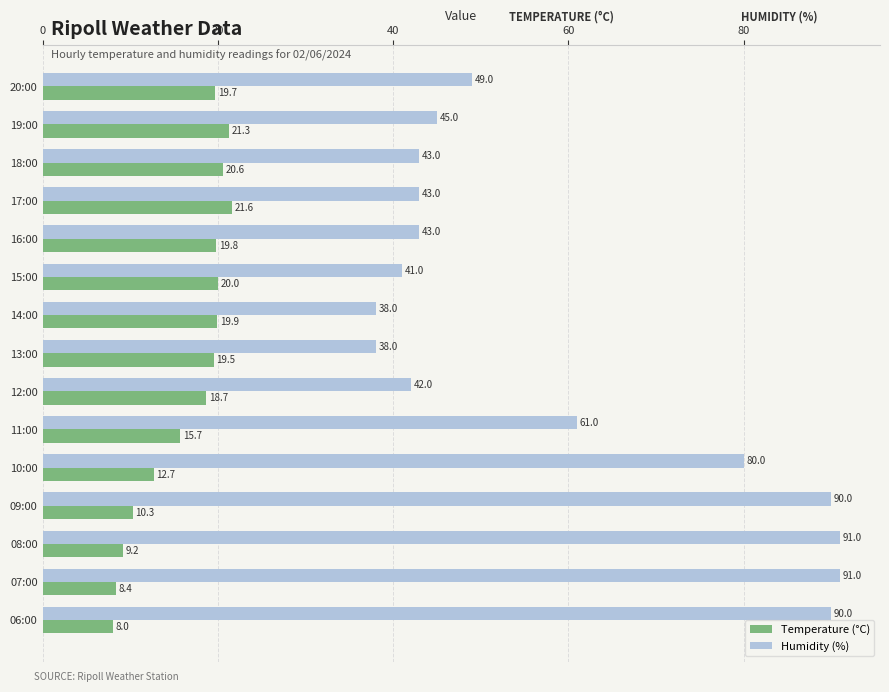

At which label does Temperature (°C) reach its peak?

17:00